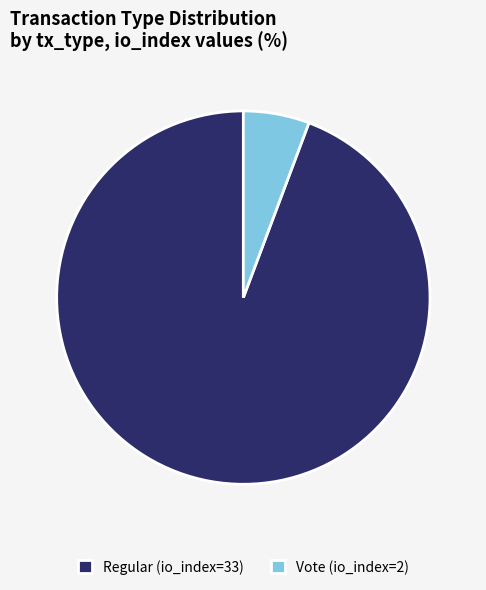

Which slice is the largest?

Regular (io_index=33)